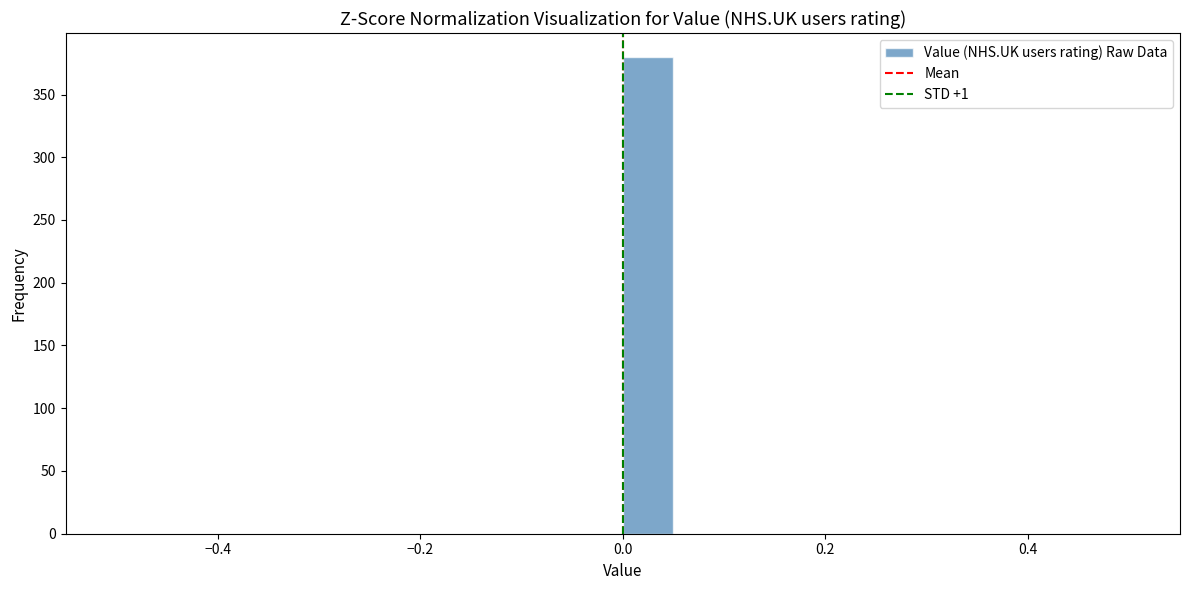

Around what value on the x-axis is the tallest bar? Give the approximate position of its centre, as read against the axis.

0.02